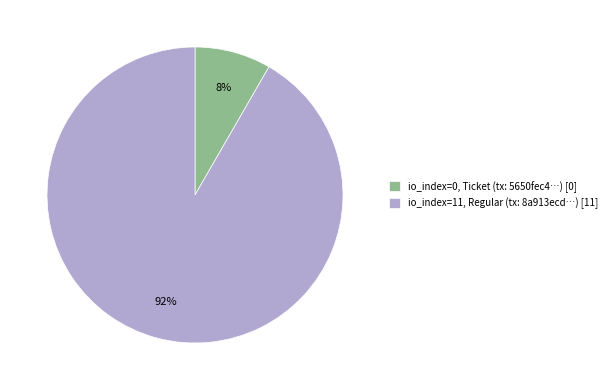

Rank the categories by value from lowest to highest.

io_index=0, Ticket (tx: 5650fec4…) [0], io_index=11, Regular (tx: 8a913ecd…) [11]